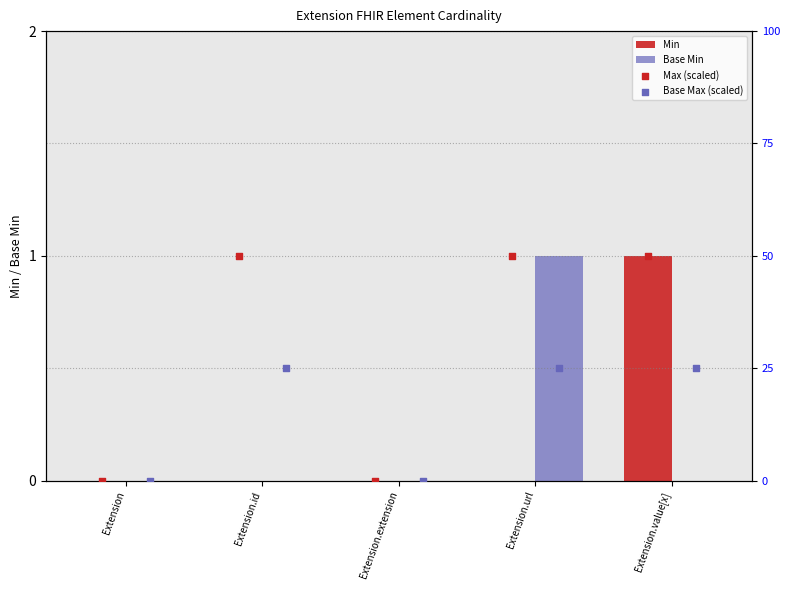

Which category has the highest value in the Min series?

Extension.value[x]